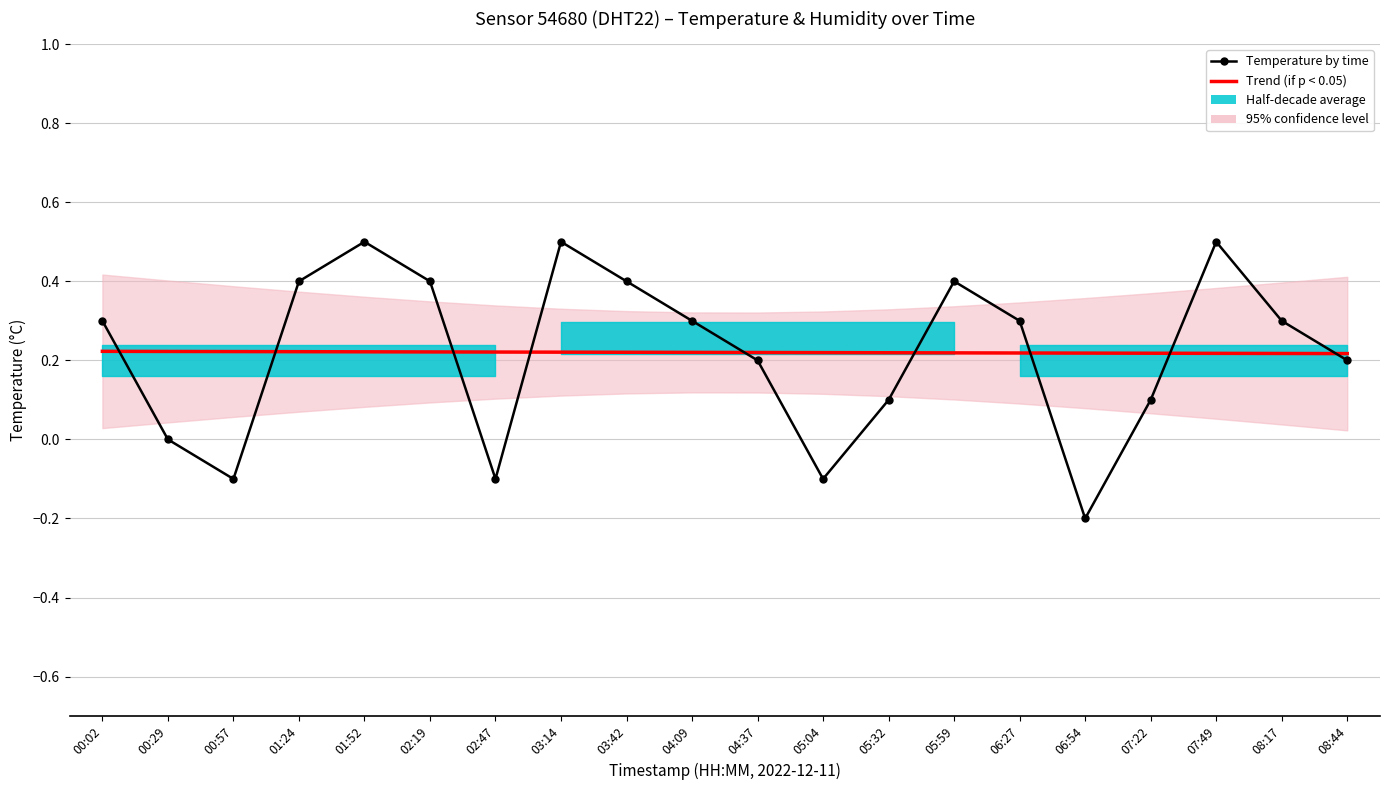

Reading left to right, transcribe all the data shown in this chart.

Temperature by time: 00:02=0.3	00:29=0.0	00:57=-0.1	01:24=0.4	01:52=0.5	02:19=0.4	02:47=-0.1	03:14=0.5	03:42=0.4	04:09=0.3	04:37=0.2	05:04=-0.1	05:32=0.1	05:59=0.4	06:27=0.3	06:54=-0.2	07:22=0.1	07:49=0.5	08:17=0.3	08:44=0.2
Trend (if p < 0.05): 00:02=0.2	00:29=0.2	00:57=0.2	01:24=0.2	01:52=0.2	02:19=0.2	02:47=0.2	03:14=0.2	03:42=0.2	04:09=0.2	04:37=0.2	05:04=0.2	05:32=0.2	05:59=0.2	06:27=0.2	06:54=0.2	07:22=0.2	07:49=0.2	08:17=0.2	08:44=0.2